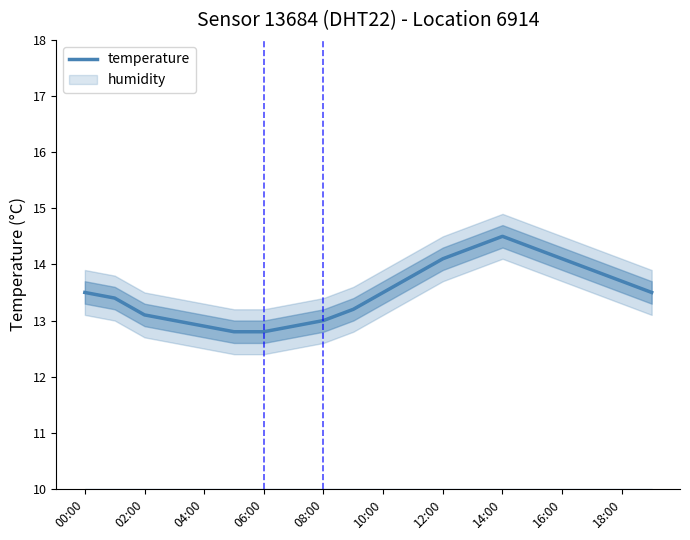

True or false: temperature has a value of 4.0 at 16:00.

False